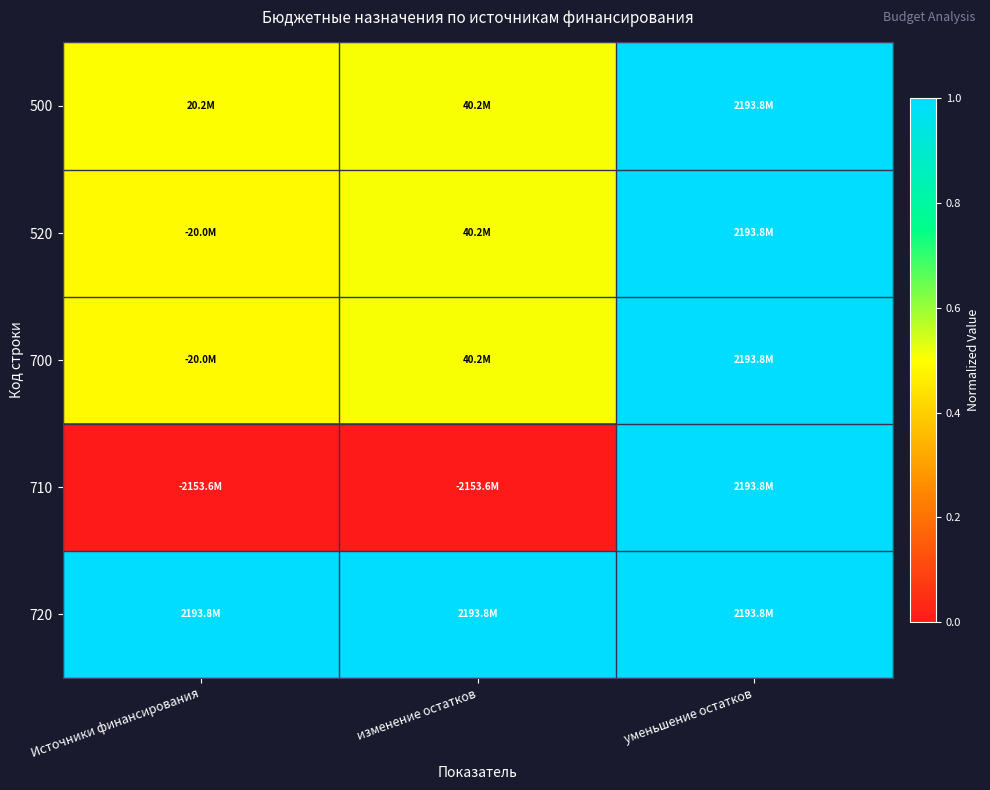

Reading left to right, extract all data points from this chart.

500: Источники финансирования=0.5	изменение остатков=0.5	уменьшение остатков=1.0
520: Источники финансирования=0.5	изменение остатков=0.5	уменьшение остатков=1.0
700: Источники финансирования=0.5	изменение остатков=0.5	уменьшение остатков=1.0
710: Источники финансирования=0.0	изменение остатков=0.0	уменьшение остатков=1.0
720: Источники финансирования=1.0	изменение остатков=1.0	уменьшение остатков=1.0